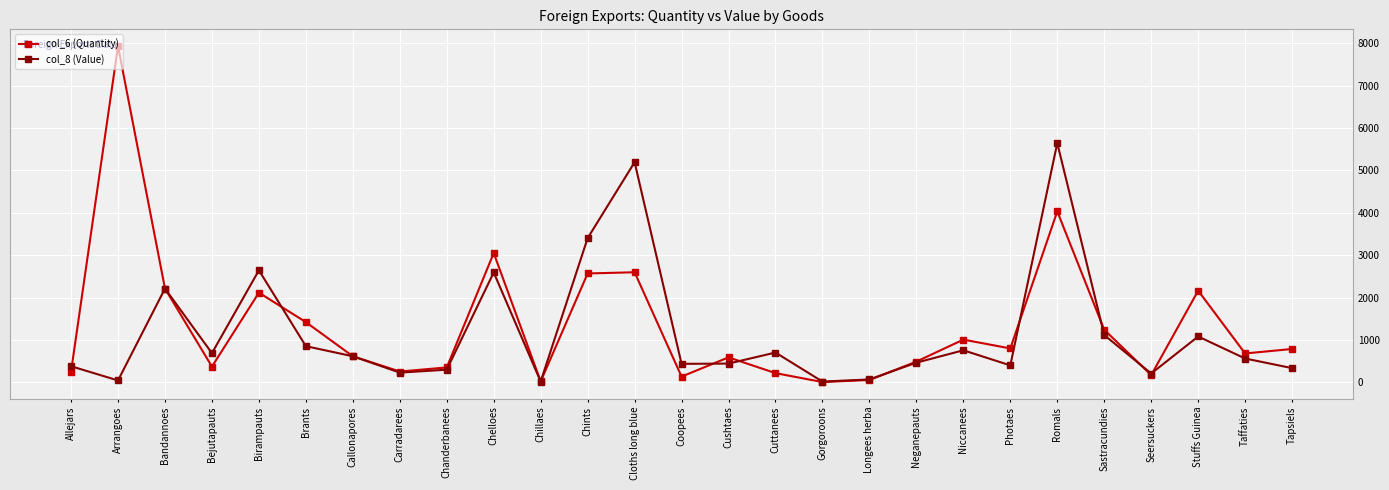

Rank the series at Cushtaes from lowest to highest value.

col_8 (Value), col_6 (Quantity)